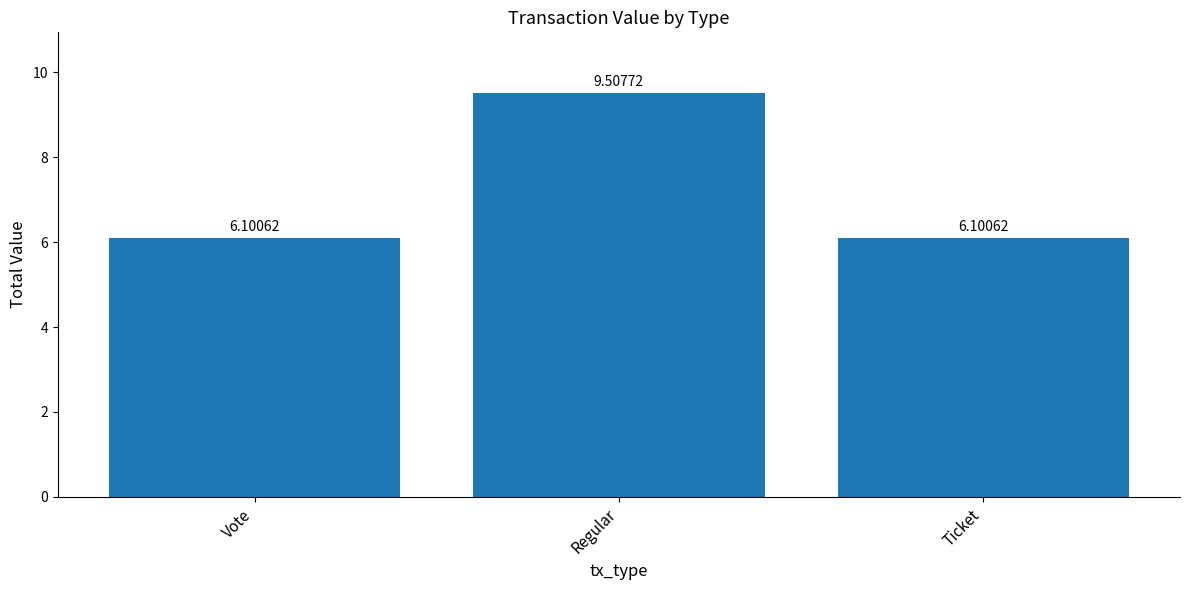

The chart shows a value of 3.4 at Regular. True or false?

False